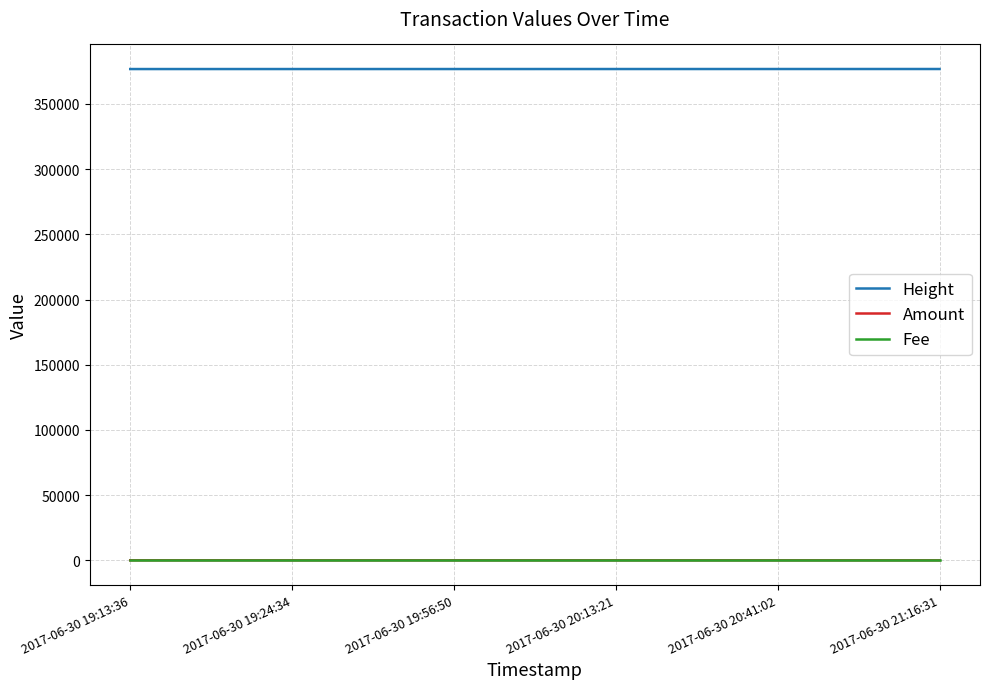

True or false: Height and Fee cross at least once.

False